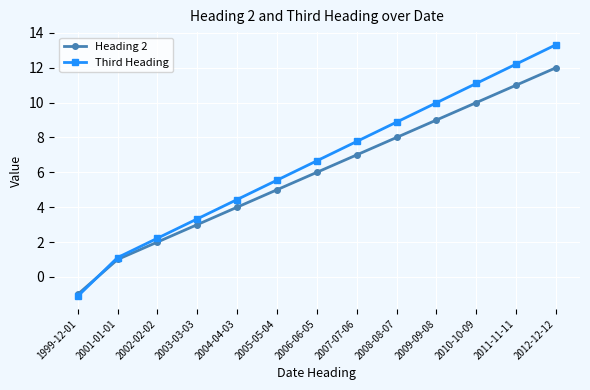

Rank the series by their maximum value, from lowest to highest.

Heading 2, Third Heading